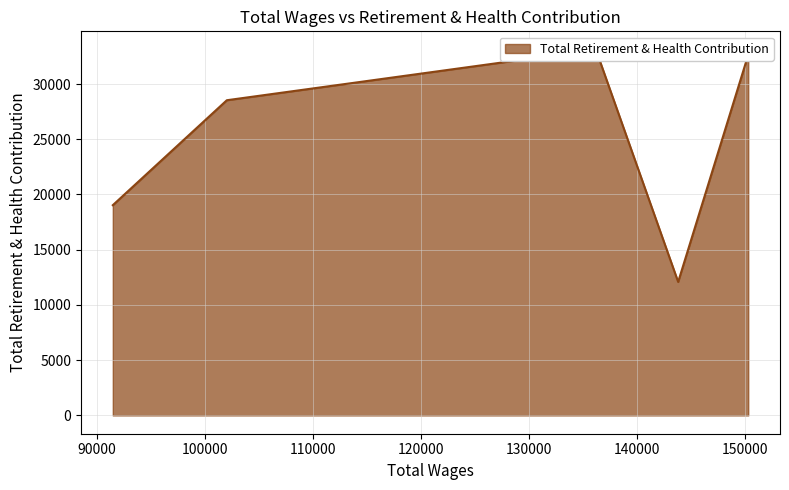

The value at 102014.0 is 28531. True or false?

True